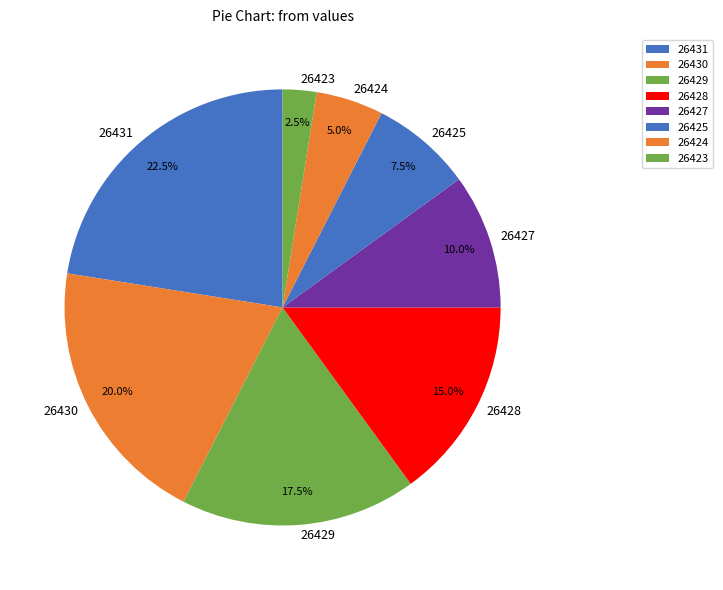

Which category has the smallest portion of the pie?

26423